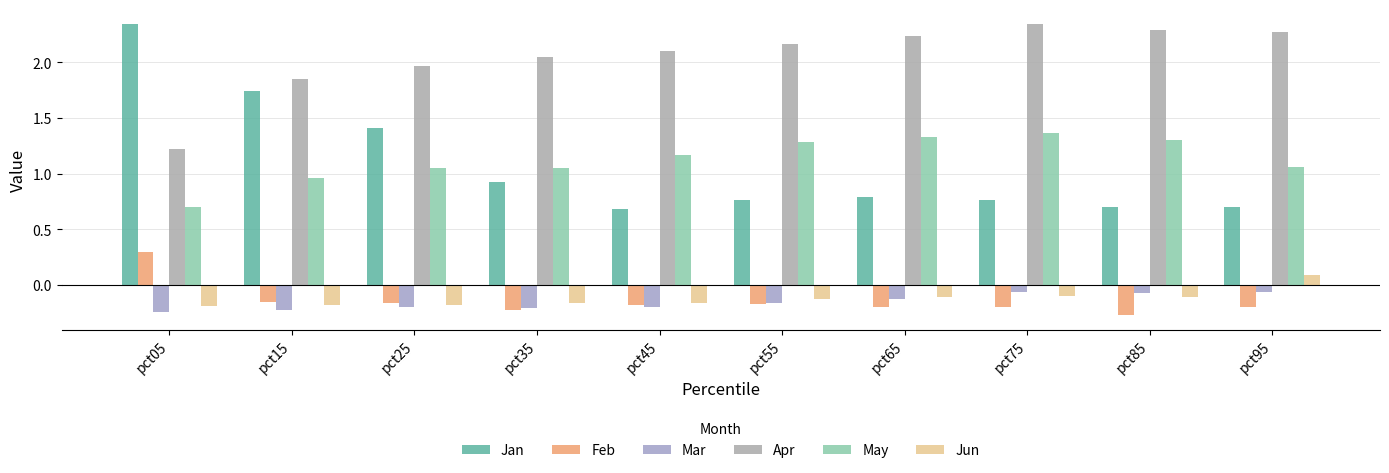

What is the sum of all May values?

11.3